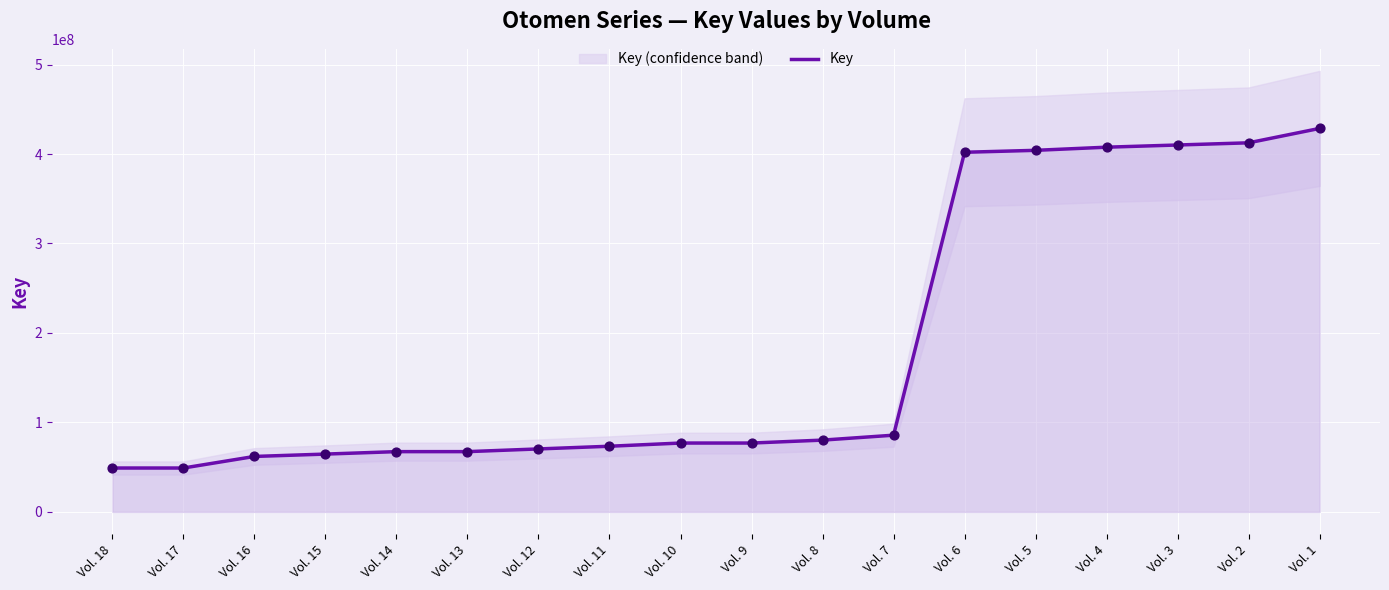

Approximately how many times larger is the value at Vol. 5 compared to Vol. 3?

1.0